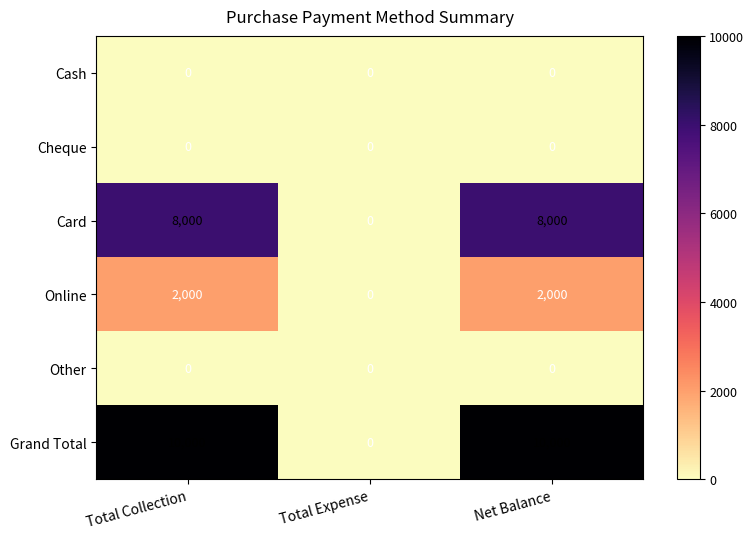

Reading left to right, what are all the values shown in this chart?

Cash: 0	0	0
Cheque: 0	0	0
Card: 8000	0	8000
Online: 2000	0	2000
Other: 0	0	0
Grand Total: 10000	0	10000